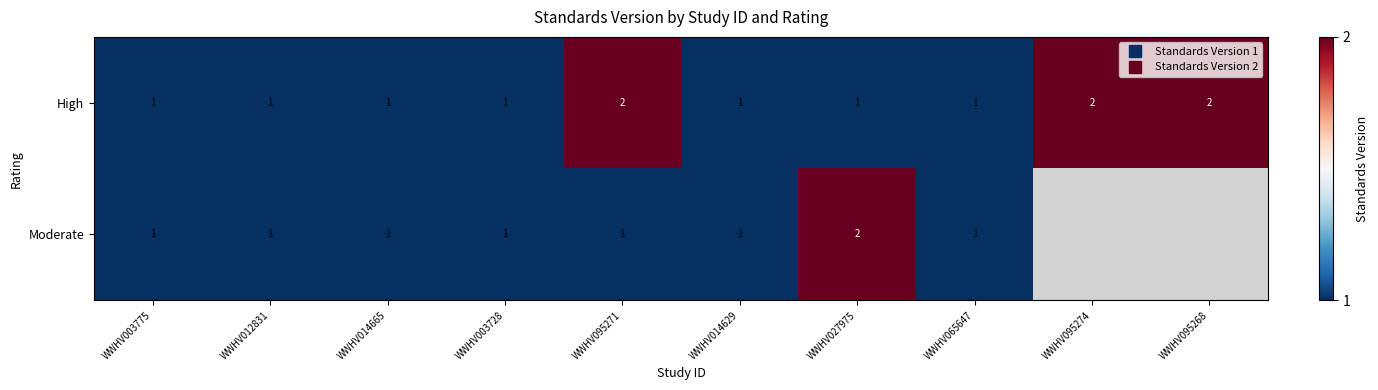

Which series has the widest spread of values?

High